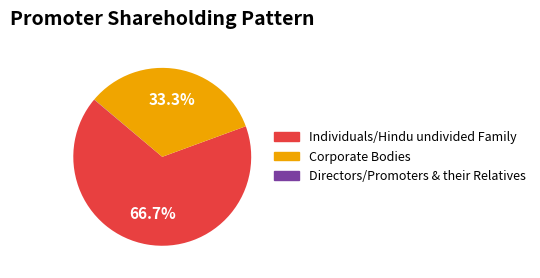

Which category accounts for the majority?

Individuals/Hindu undivided Family